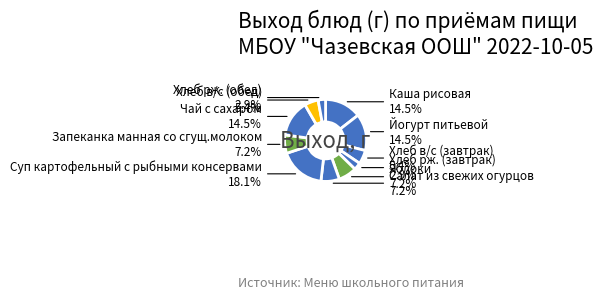

Which slice is the smallest?

Хлеб рж. (завтрак)